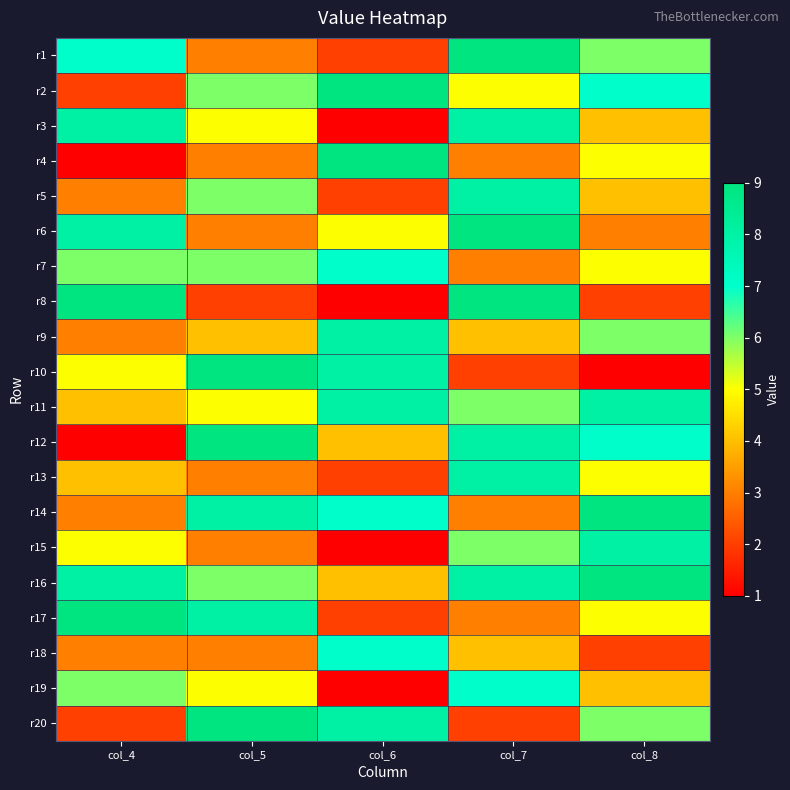

At which category is the sum across all series the highest?

col_7